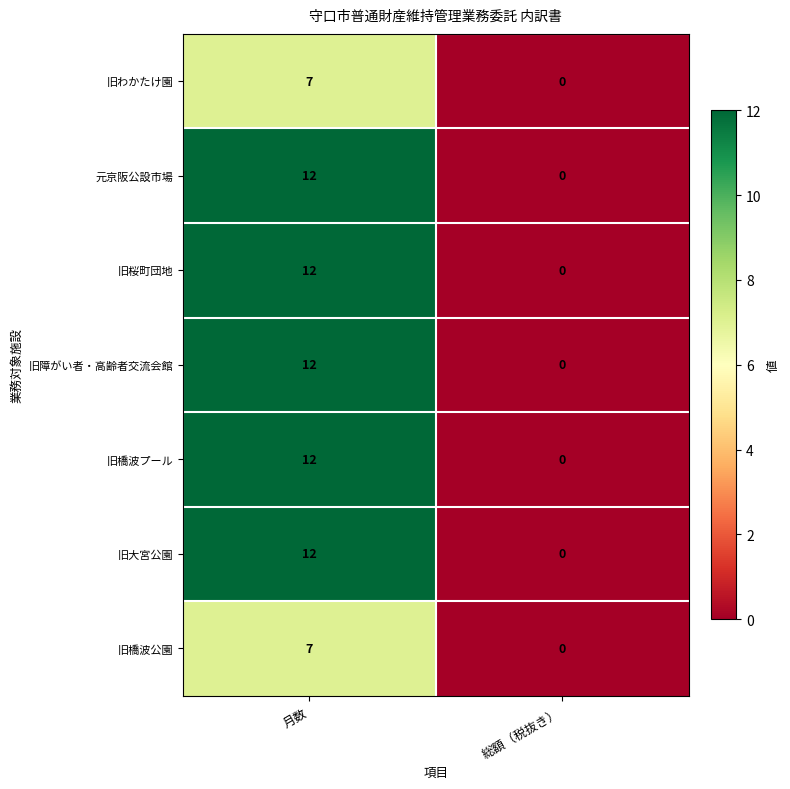

What is the total value across all series at 月数?

74